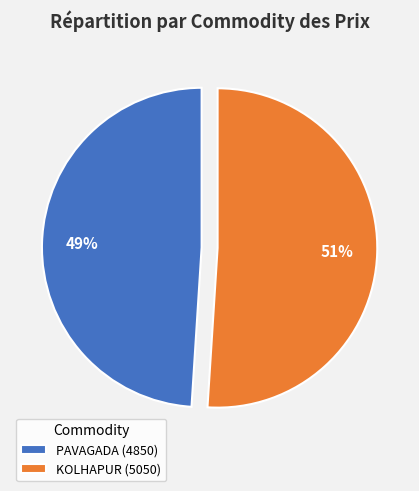

How many slices are in this pie chart?

2